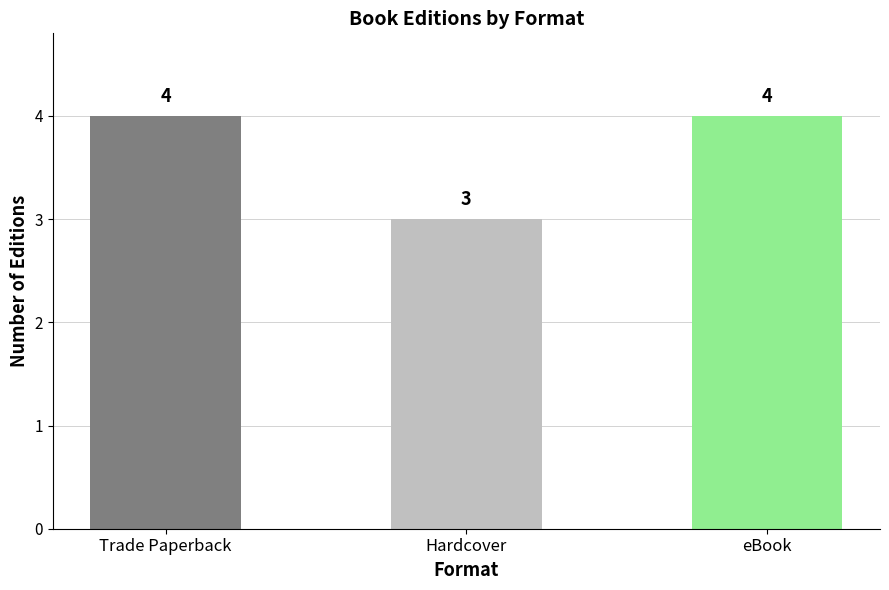

What is the ratio of the value at eBook to the value at Trade Paperback?

1.0